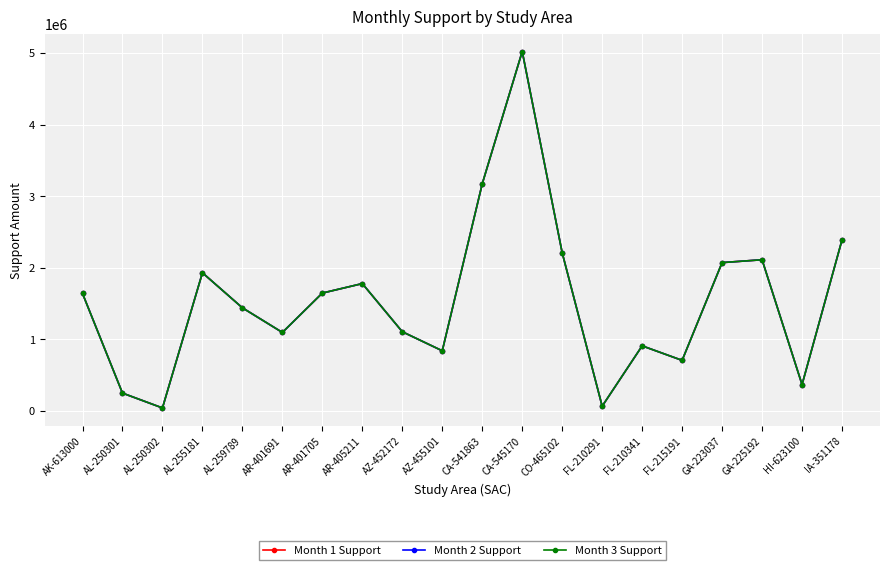

What is the sum of all Month 1 Support values?

30803750.7